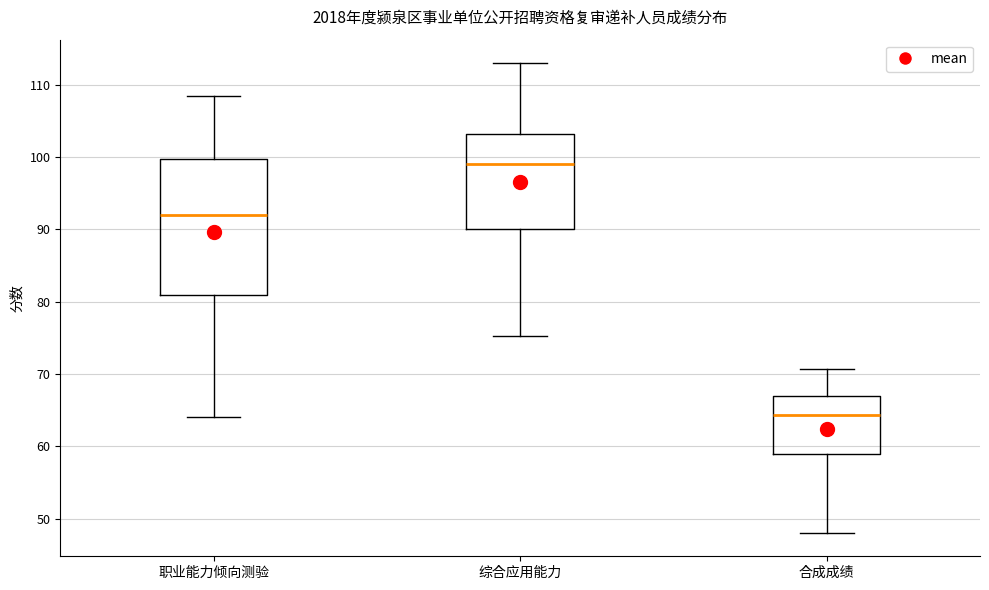

Where is the lower edge of the box for 职业能力倾向测验 on the y-axis? The values are not printed on the chart, so give them approximately, as read against the axis.

81